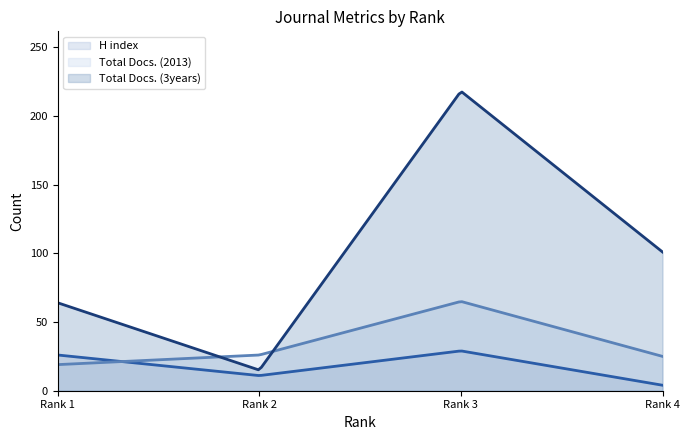

True or false: Total Docs. (3years) has a value of 101 at Rank 4.

True